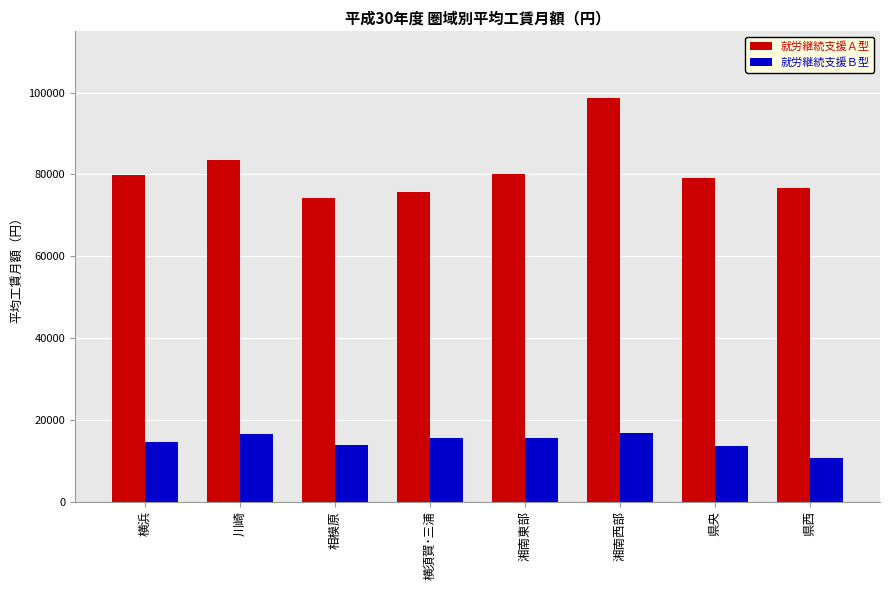

What are all the series names shown in the legend?

就労継続支援Ａ型, 就労継続支援Ｂ型